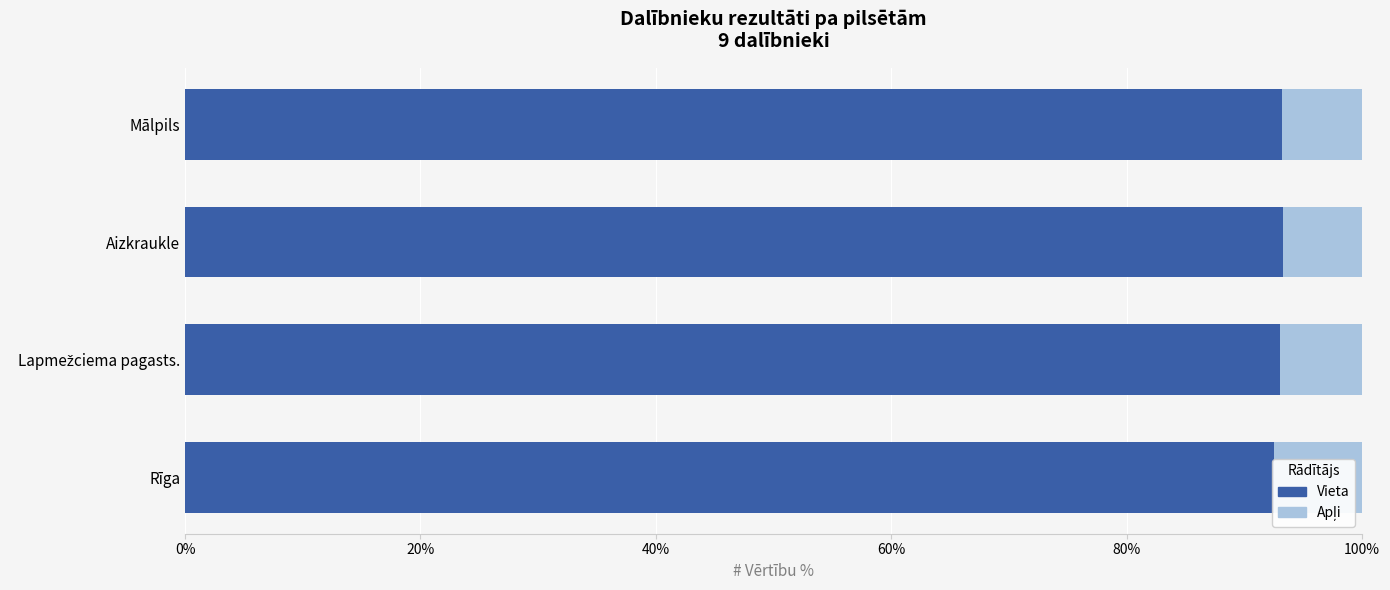

Rank the series by their maximum value, from highest to lowest.

Vieta, Apļi